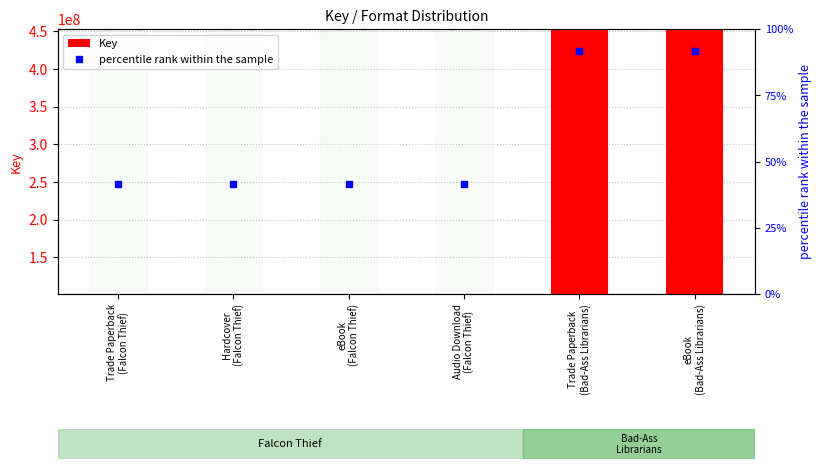

Between Hardcover
(Falcon Thief) and eBook
(Bad-Ass Librarians), which series saw the biggest shift?

Key